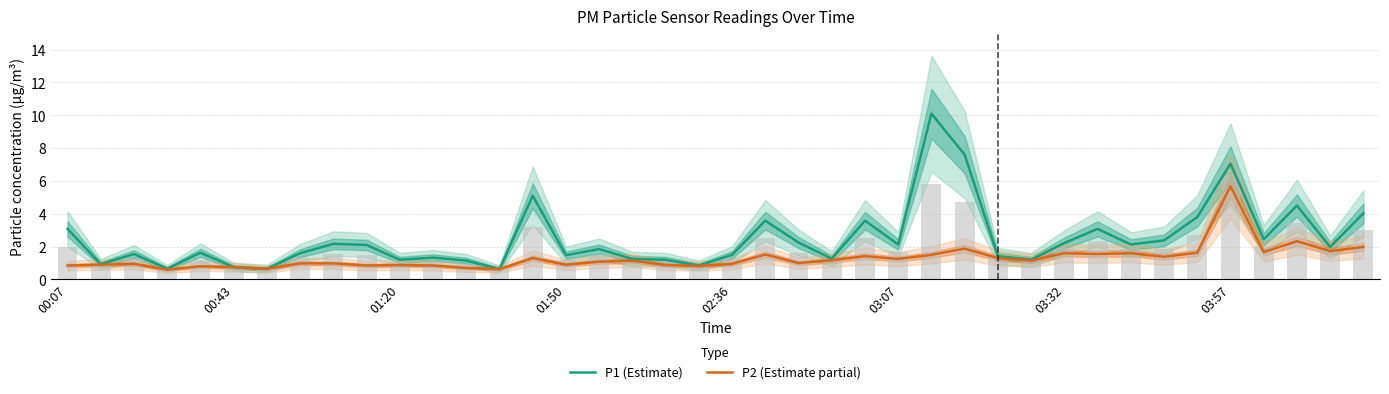

The value of P2 (Estimate partial) at 28 is 1.3. True or false?

True